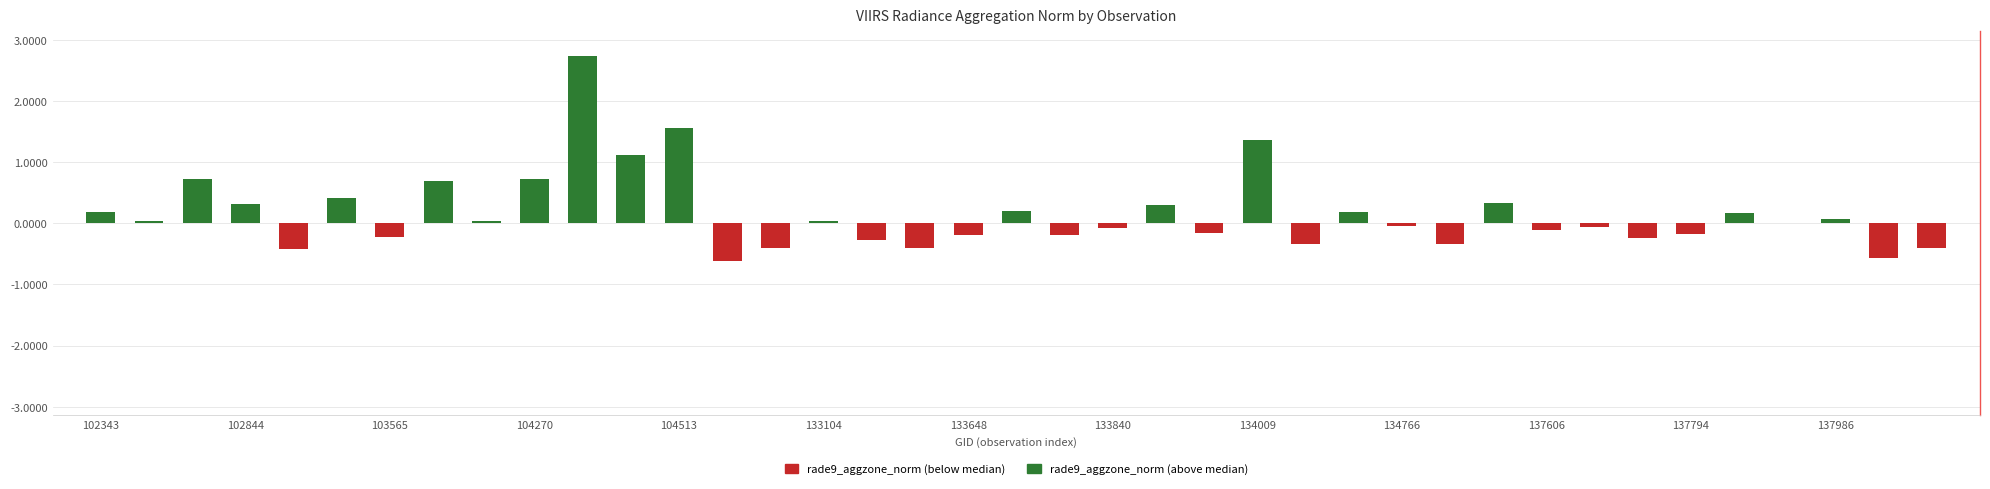

Which has a higher value, 9 or 37?

9